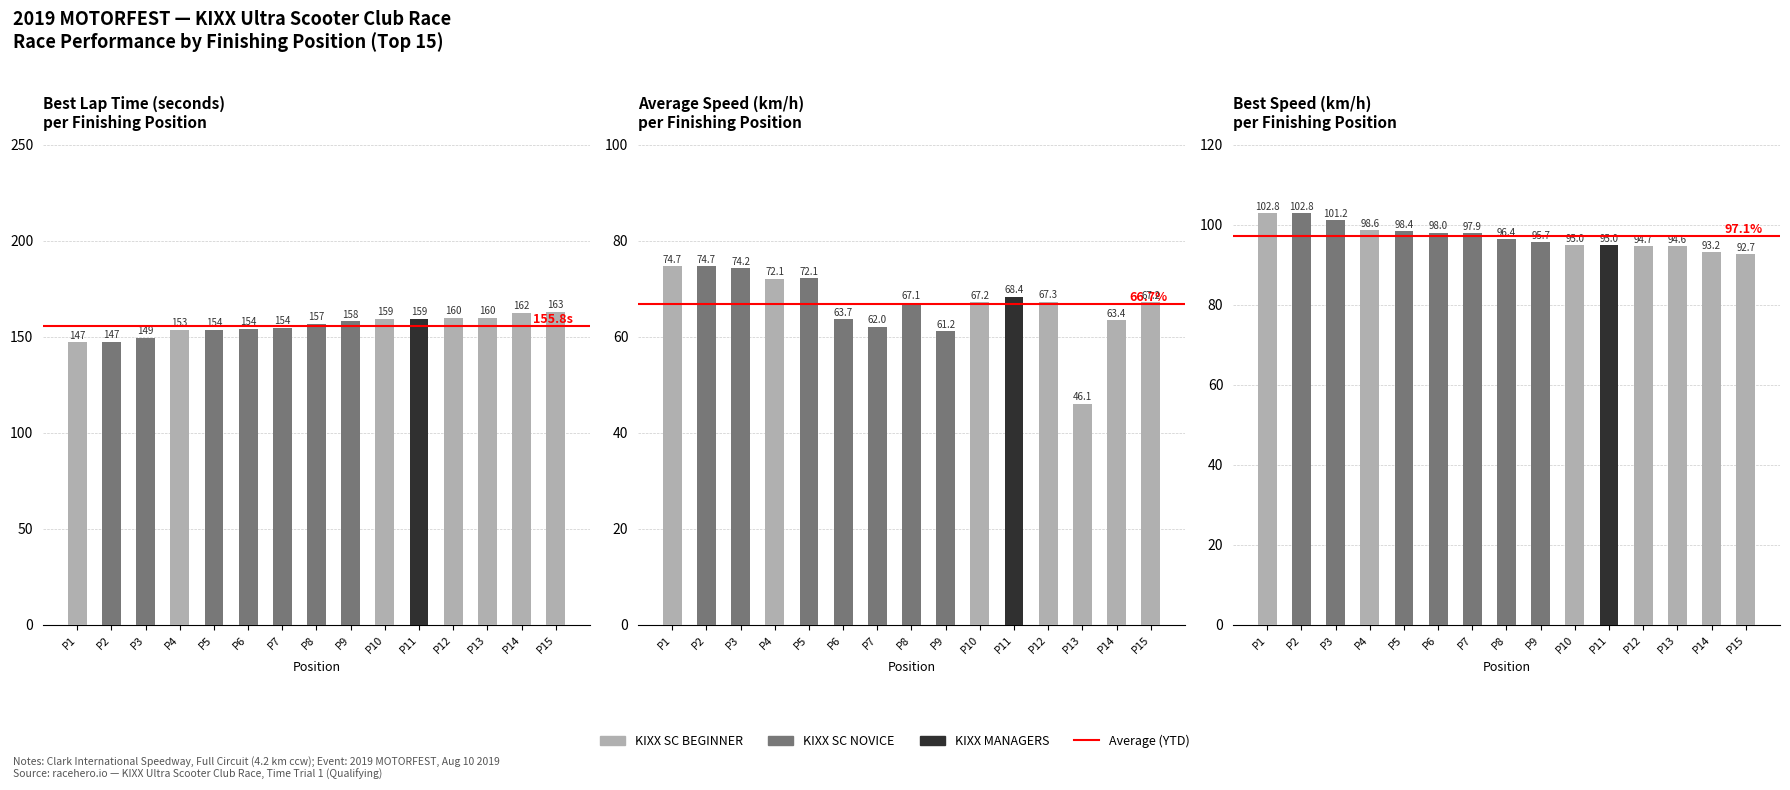

At which category is the sum across all series the highest?

P3